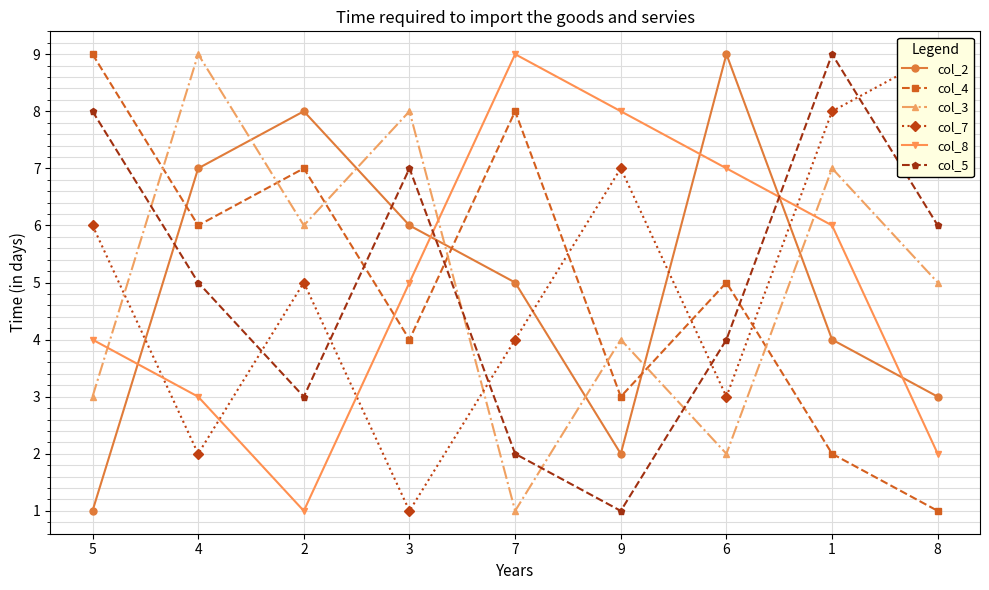

What is the difference between the highest and lowest values at 4?

7